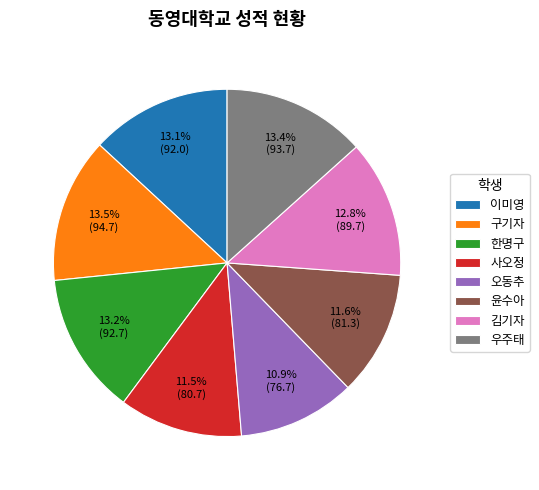

What is the smallest slice in the pie chart?

오동추